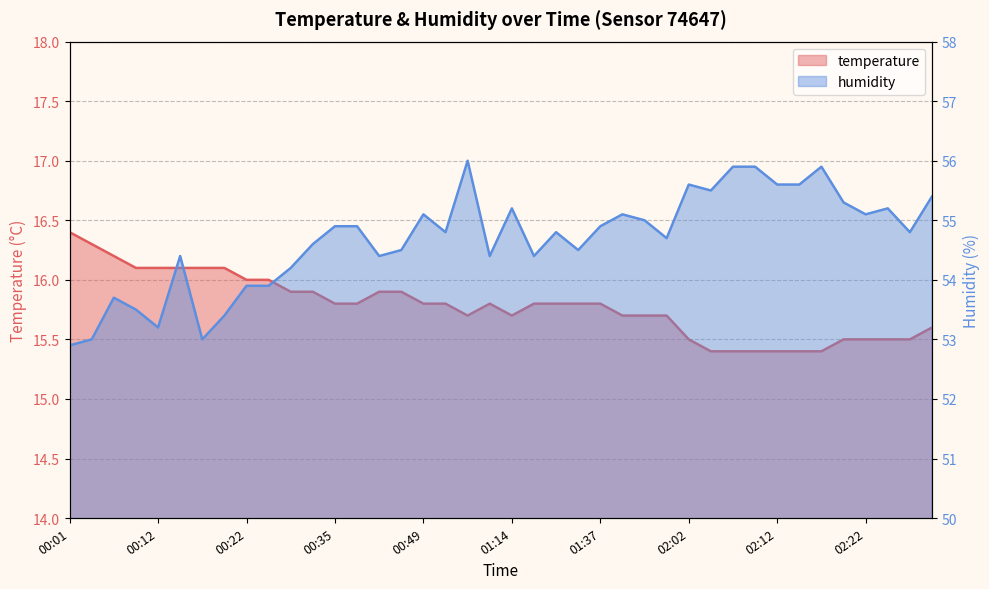

At 00:37, list the series in order from smallest to largest.

temperature, humidity